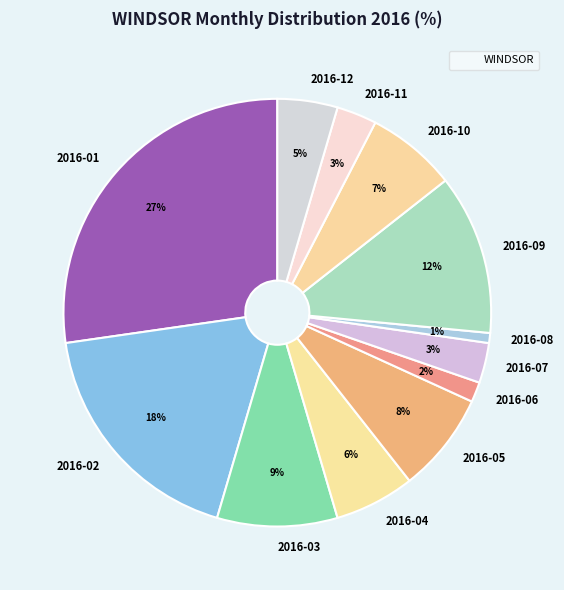

Combined, do 2016-05 and 2016-07 account for over 50%?

No